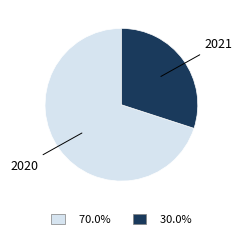

Is there any slice that represents more than half of the pie?

Yes